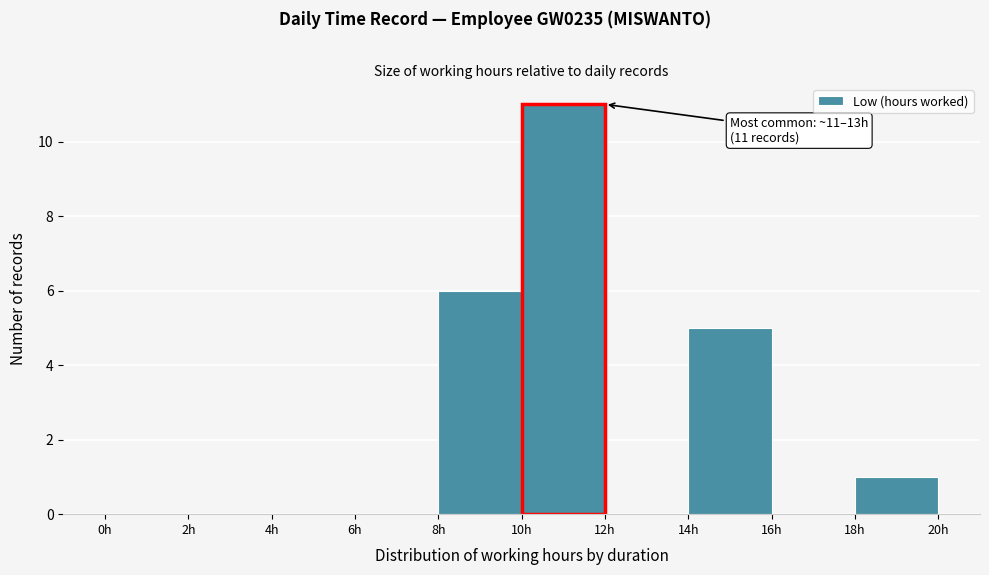

Which range on the x-axis has the tallest bar?

10 to 12